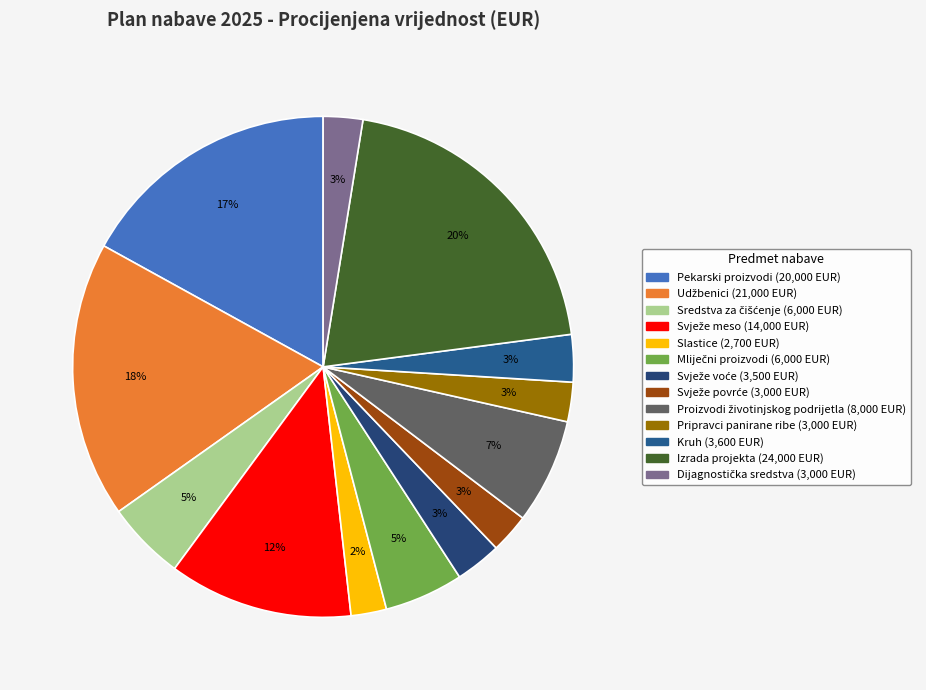

How many segments does this pie chart have?

13